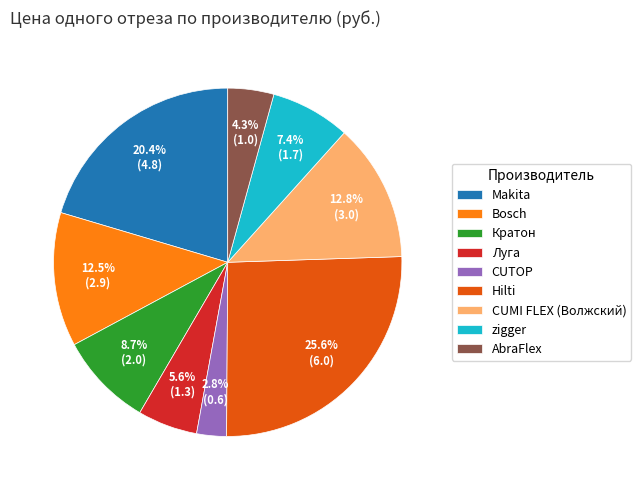

Which category has the smallest portion of the pie?

CUTOP